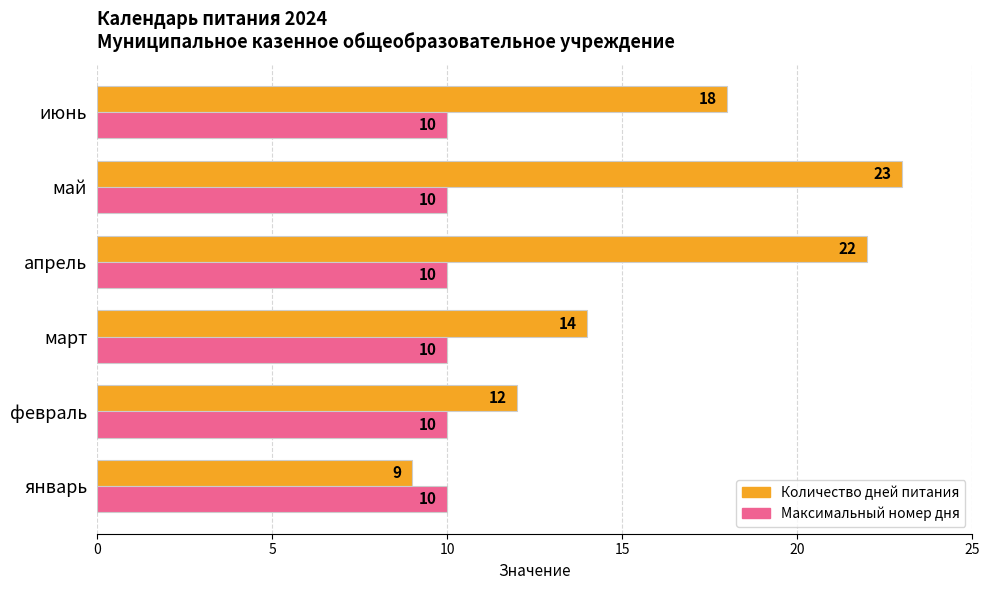

Which series changed the most between март and июнь?

Количество дней питания